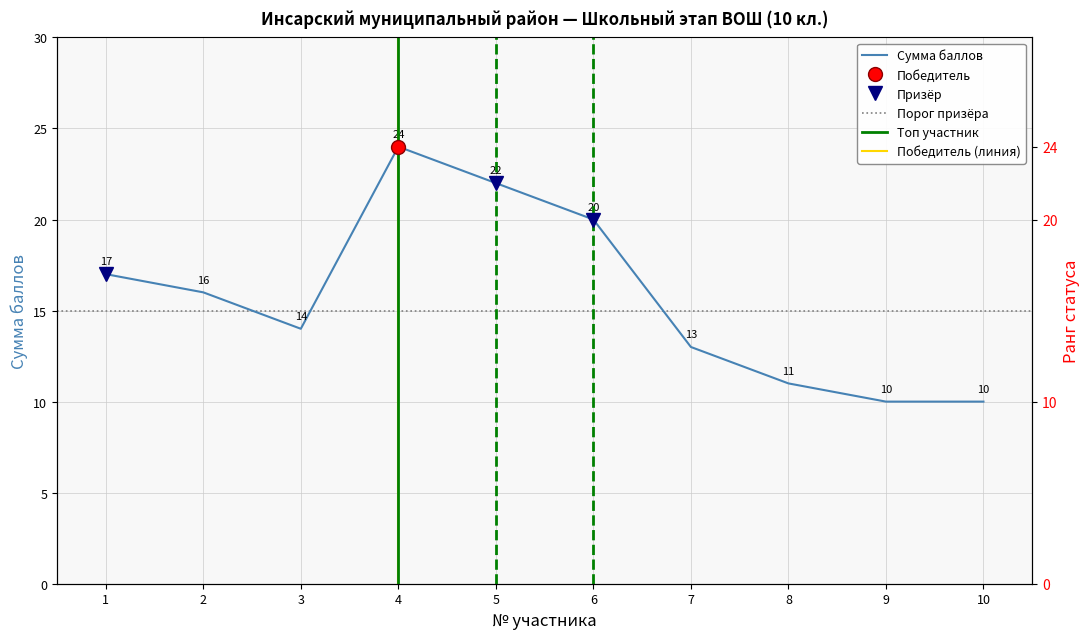

True or false: the data shows 10 at 10.

True